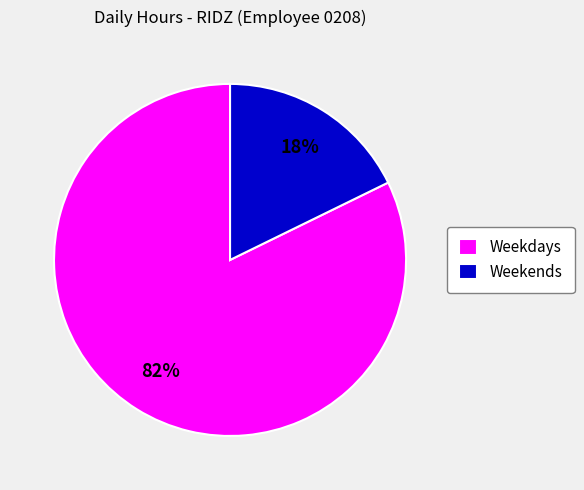

Count the number of slices in the pie.

2